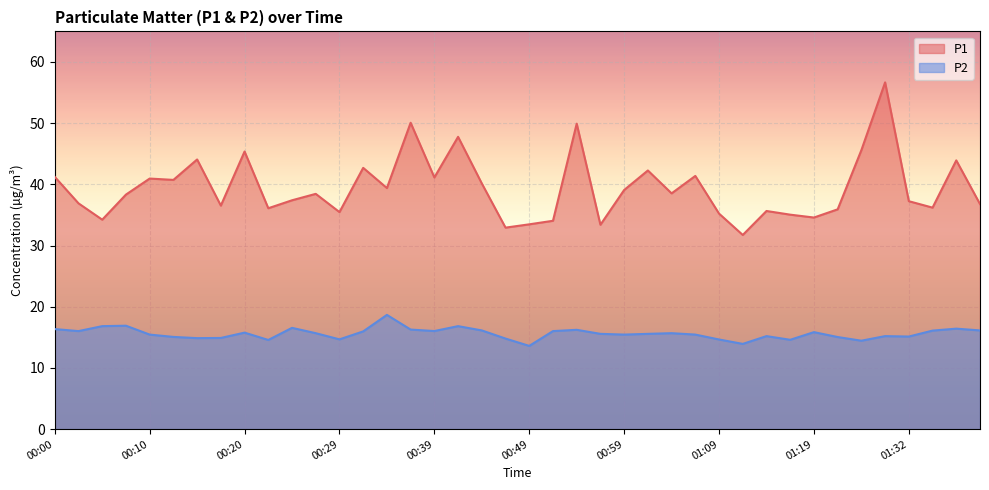

The P2 series shows 15.8 at 00:20. True or false?

True